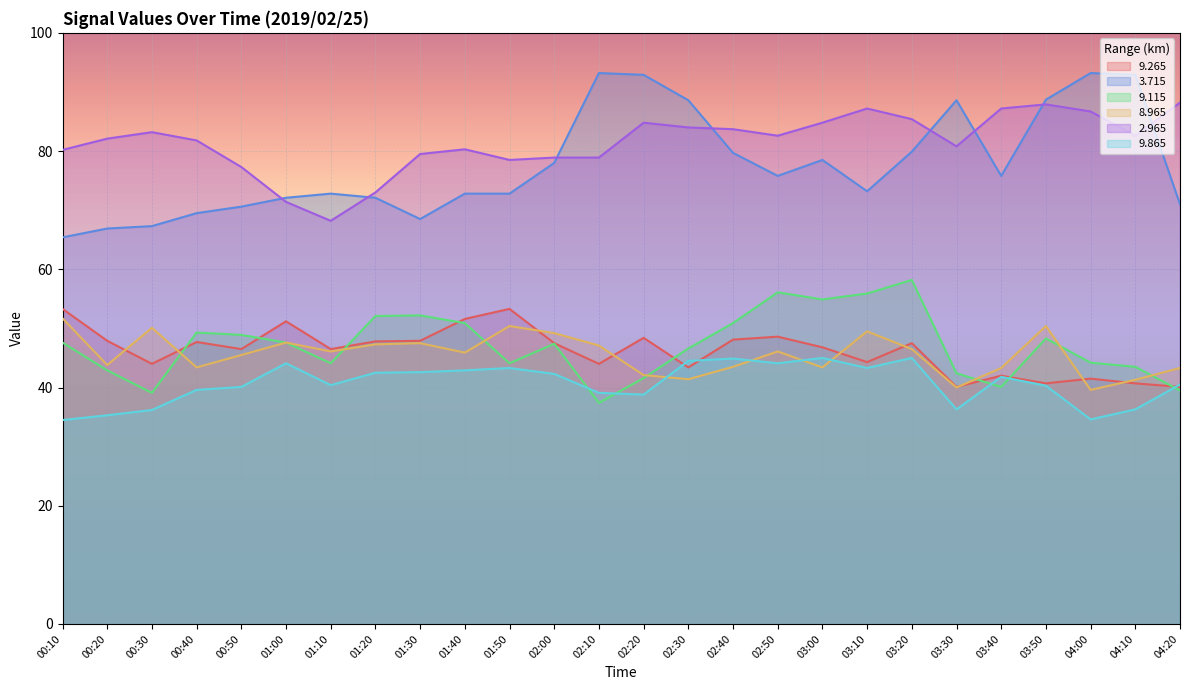

What position from the left is 03:40?

22